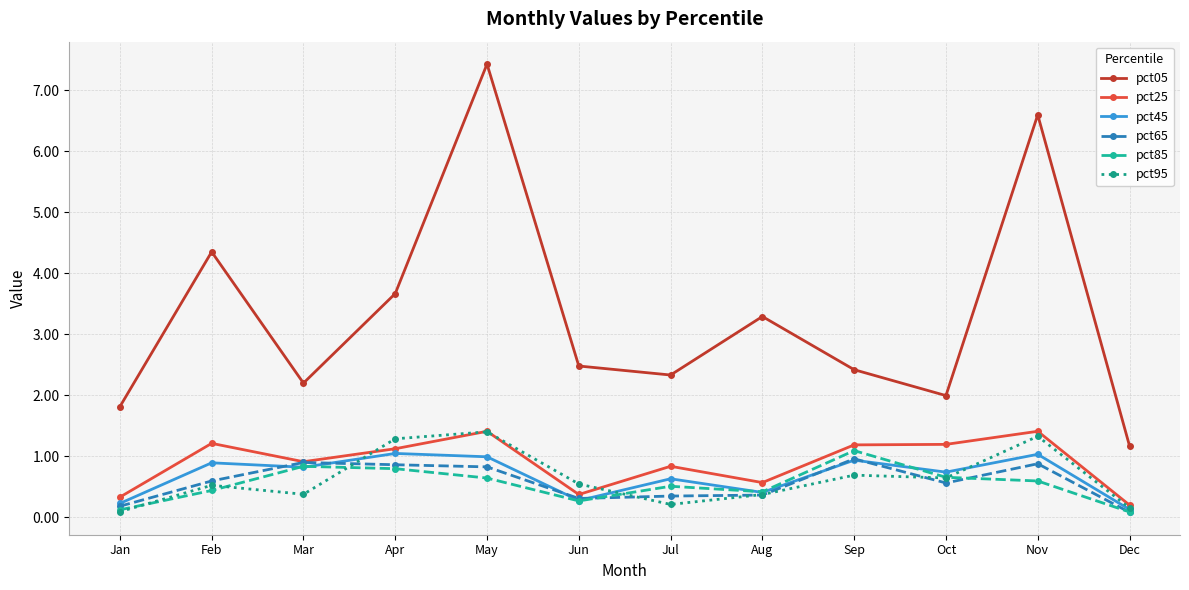

The value of pct95 at Feb is 0.2. True or false?

False